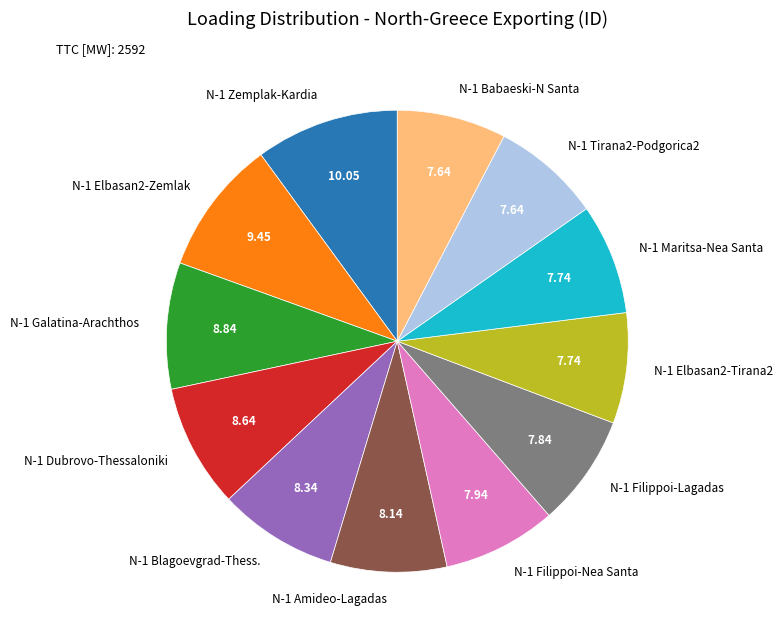

Does any single category account for the majority?

No